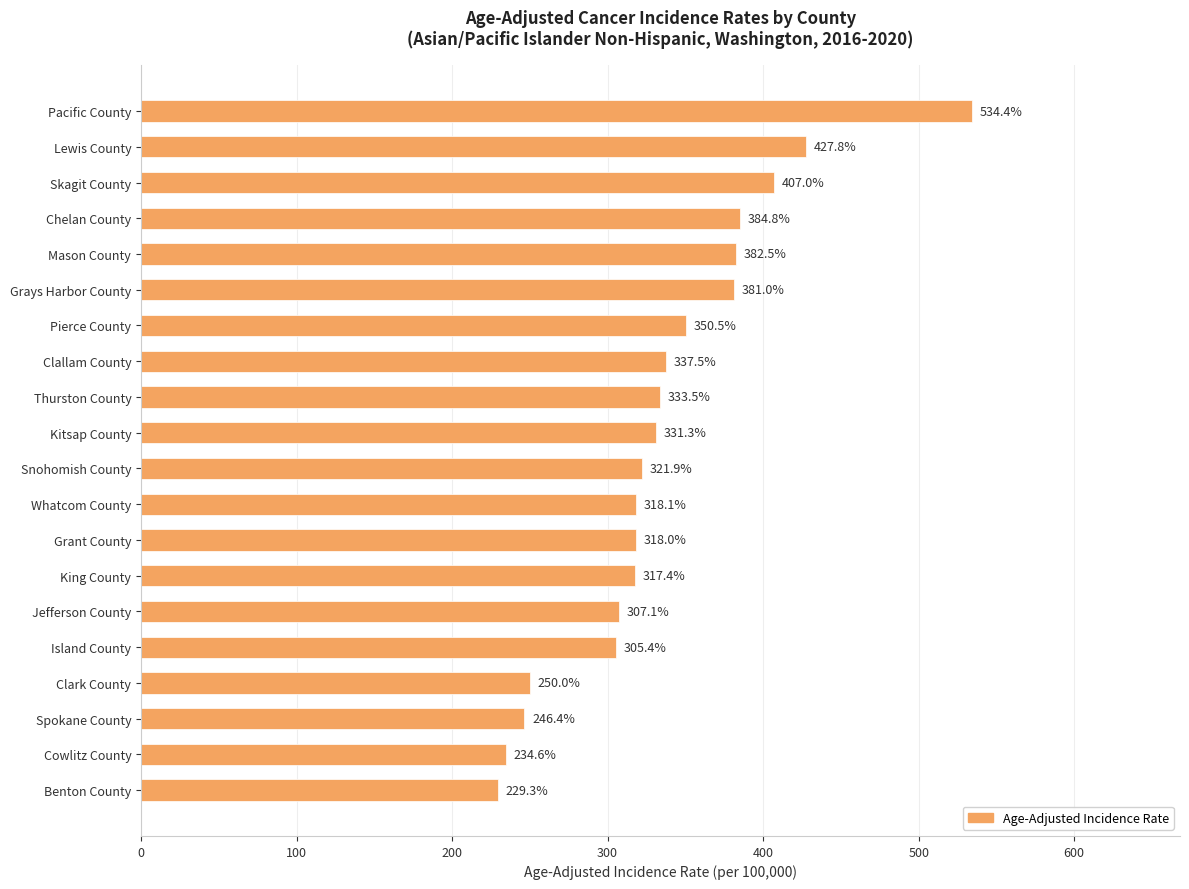

What is the sum of all values?

6718.5